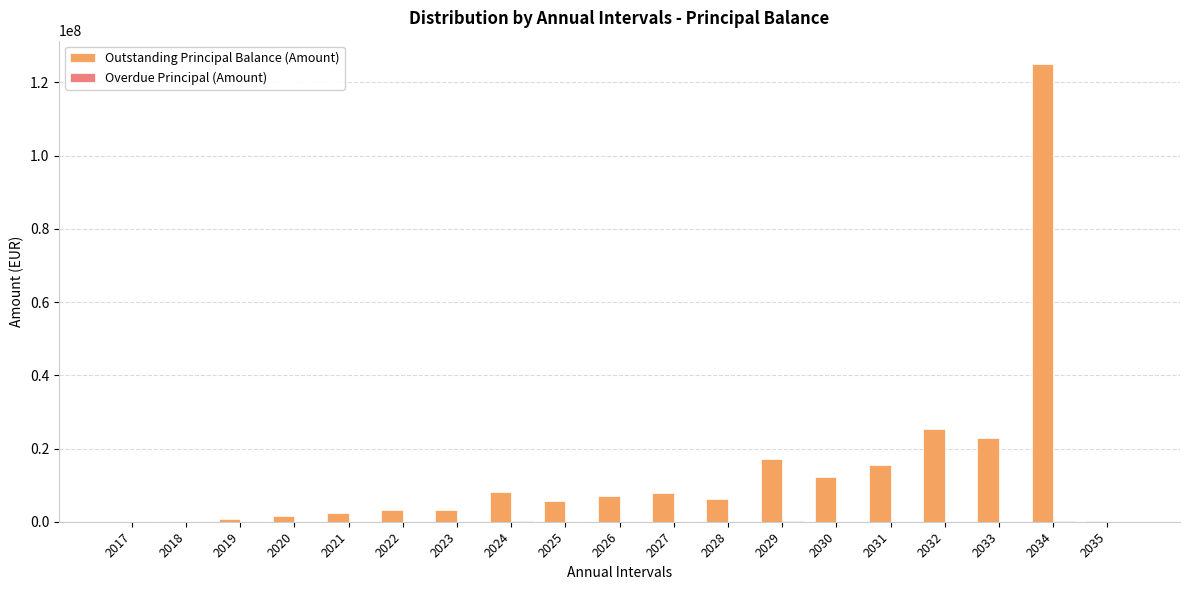

The value of Outstanding Principal Balance (Amount) at 2034 is 196712081.8. True or false?

False